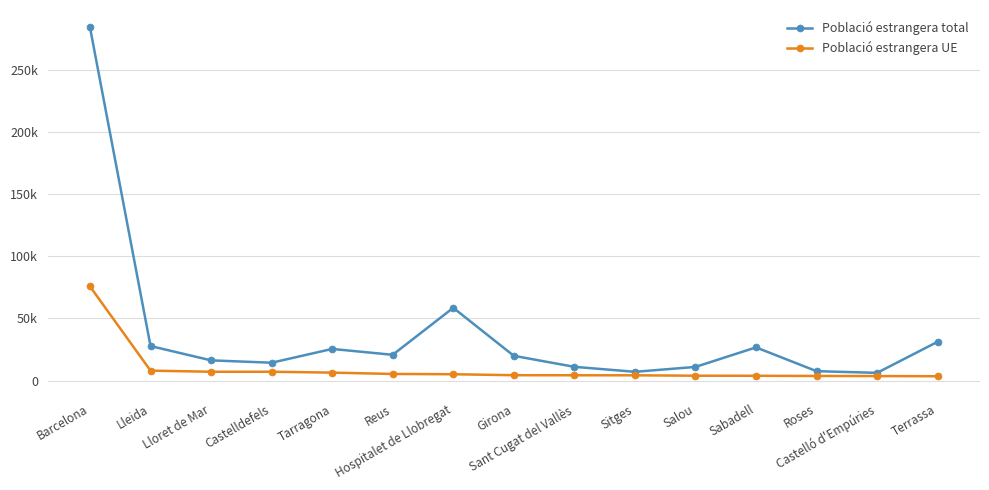

What are all the series names shown in the legend?

Població estrangera total, Població estrangera UE